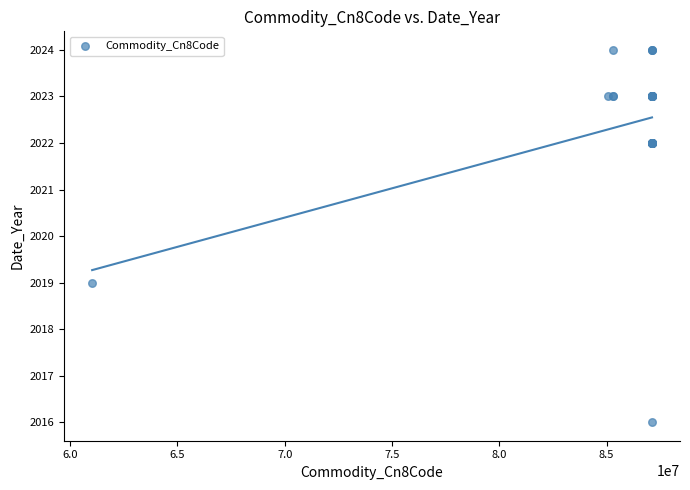

What Y value in the scatter plot is closest to 2020?

2019